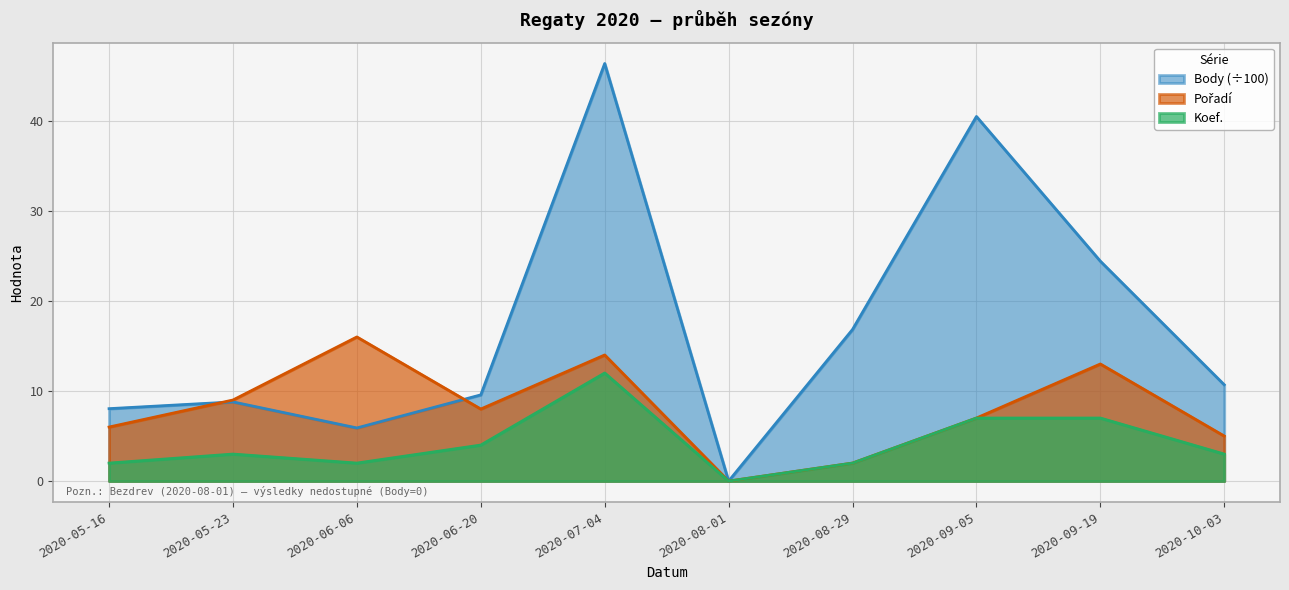

Where is the first local minimum for Body?

2020-06-06